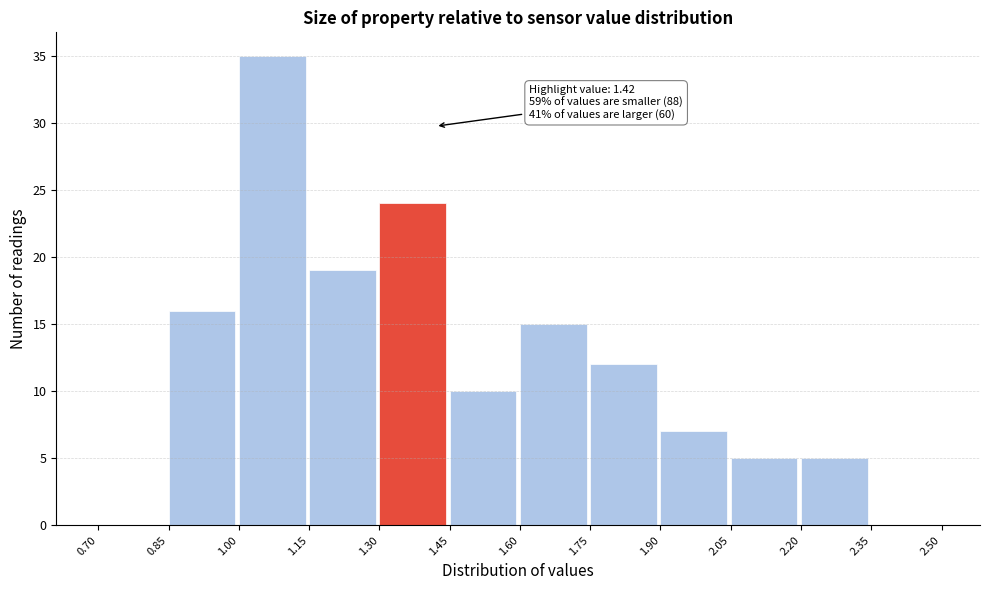

Which range on the x-axis has the tallest bar?

1.00 to 1.15